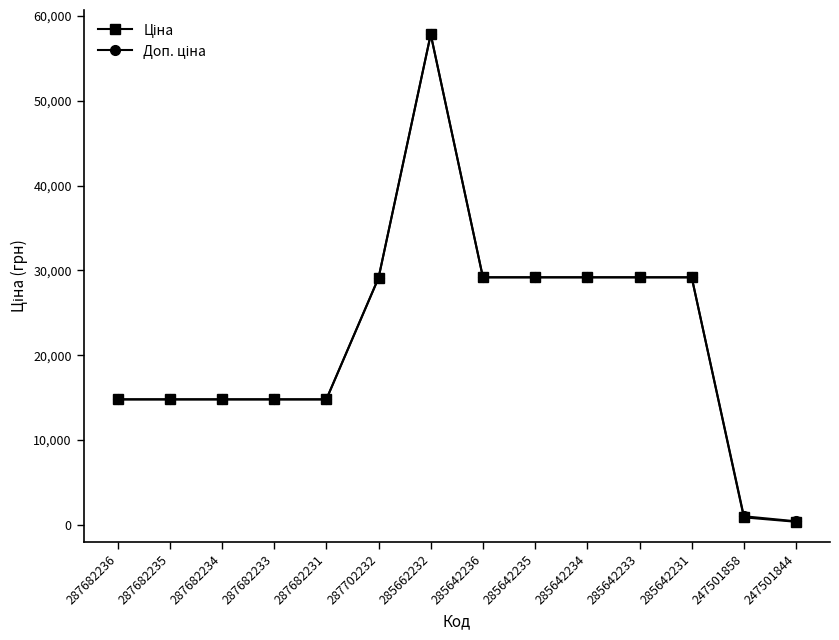

What position from the right is 287702232?

9